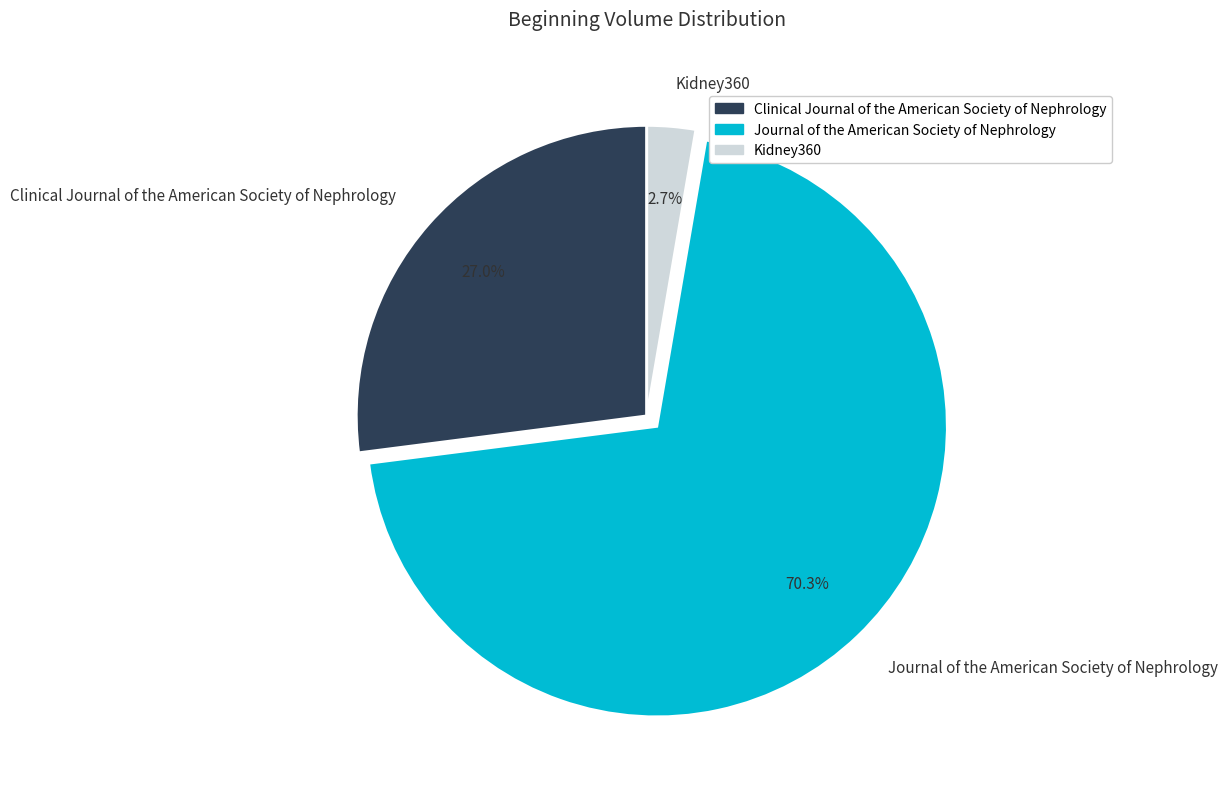

What percentage is the Kidney360 slice, to the nearest percent?

3%